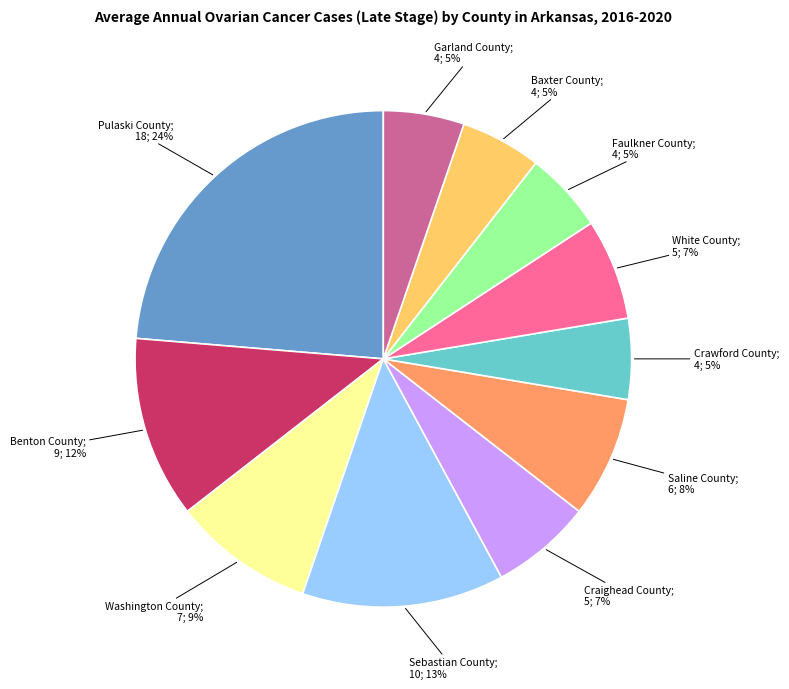

Is there any slice that represents more than half of the pie?

No